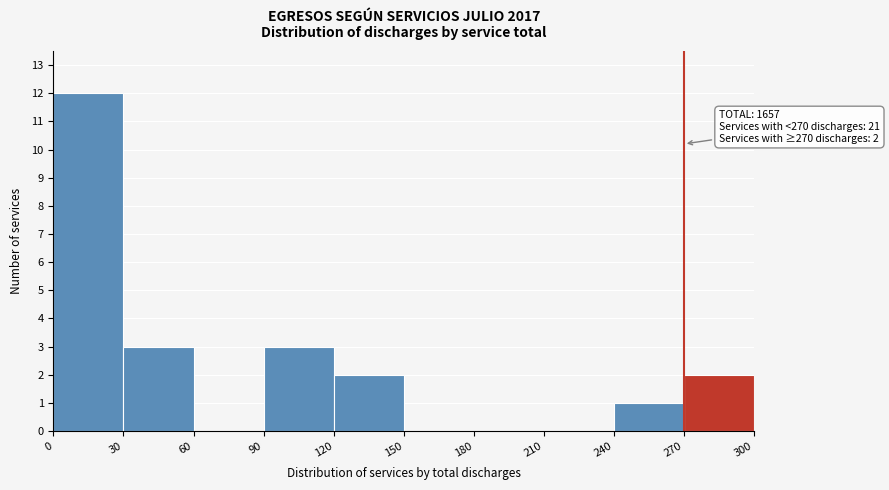

Which range on the x-axis has the tallest bar?

0 to 30